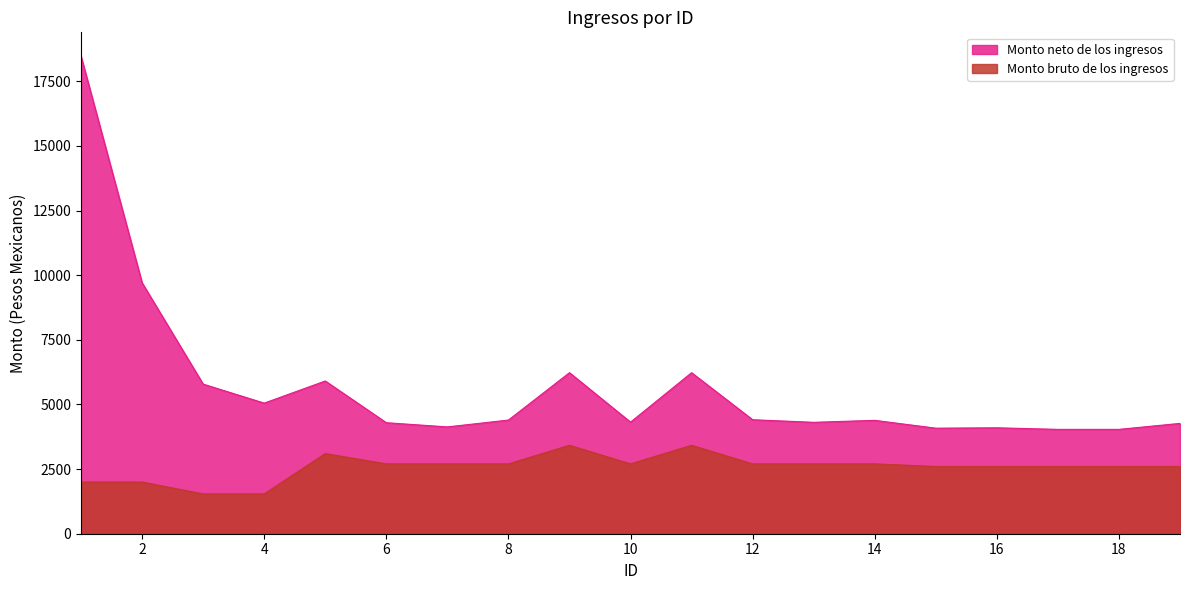

What is the minimum value shown in the chart?

1540.2